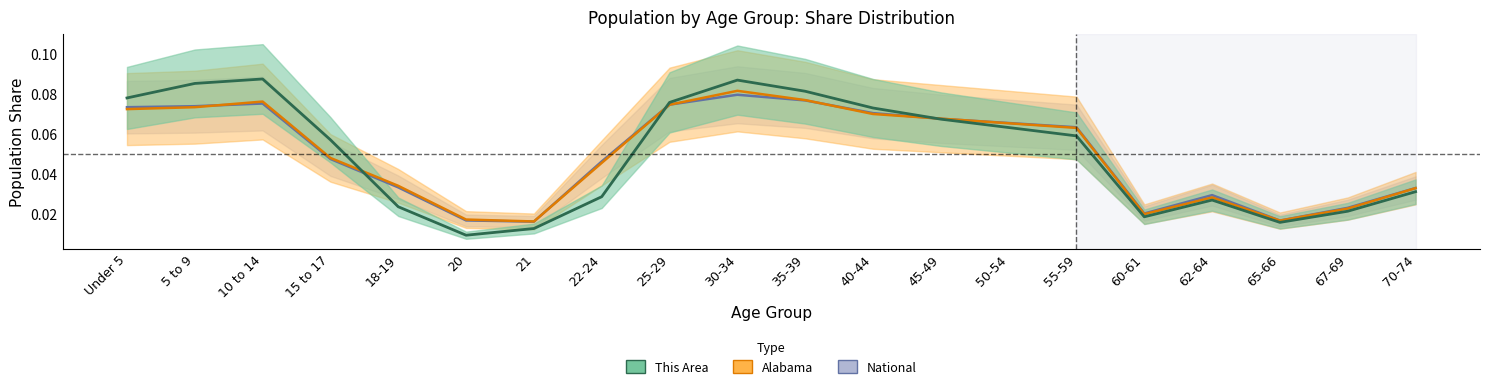

List the series in order of their peak value, lowest first.

National, Alabama, This Area